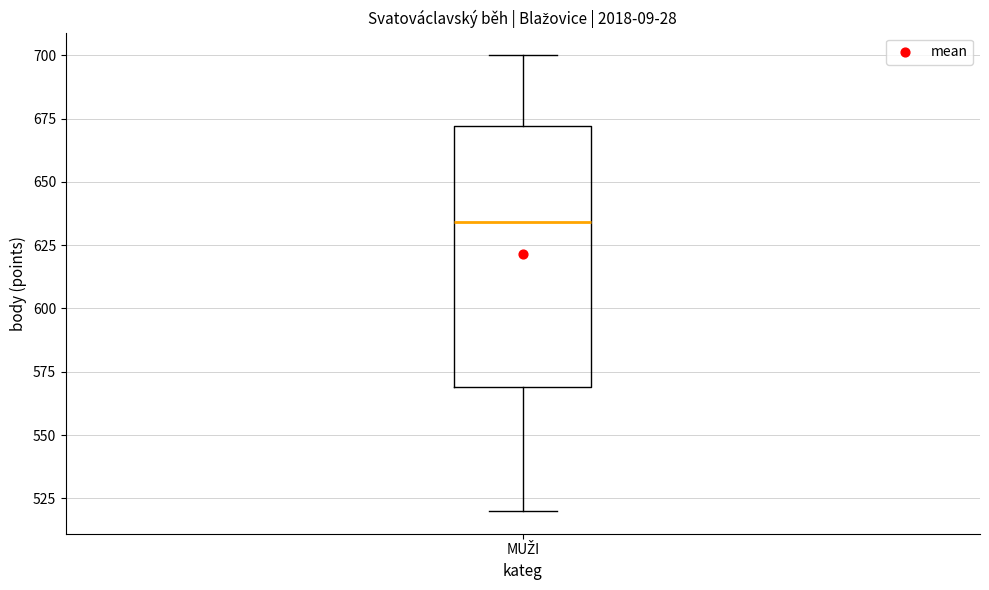

Where does the upper whisker of the box for MUŽI end on the y-axis? The values are not printed on the chart, so give them approximately, as read against the axis.

700